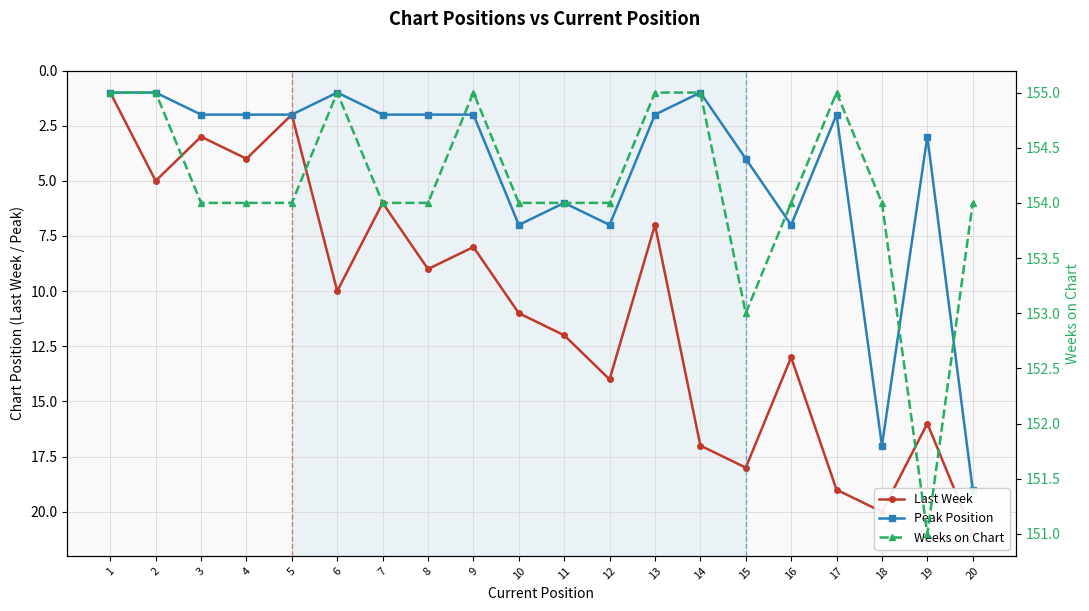

What is the sum of the Last Week values at 5 and 17?

21